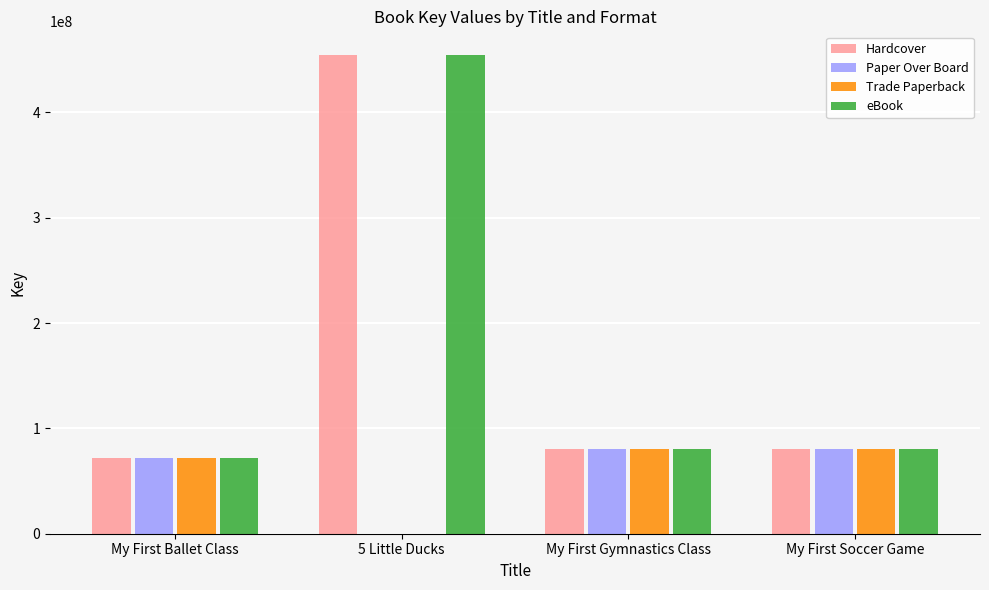

At which category does the chart reach its peak across all series?

5 Little Ducks